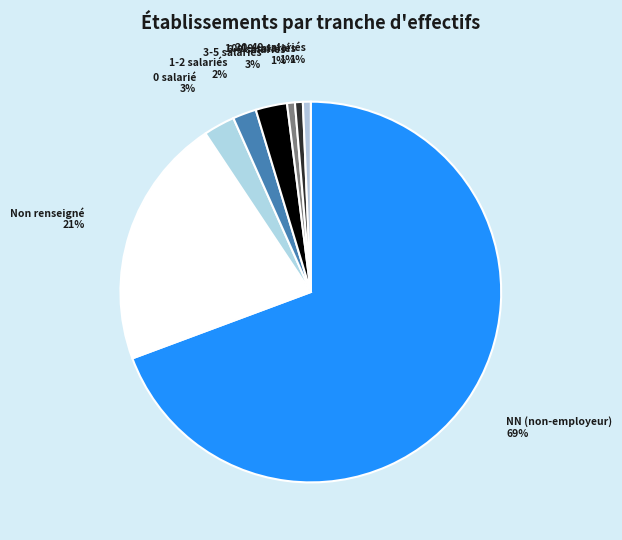

The NN (non-employeur) slice represents 69% of the pie. True or false?

True